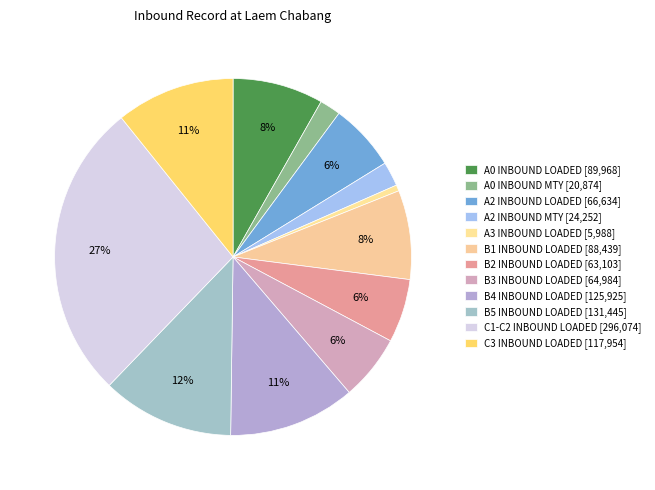

To the nearest percent, what portion does A0 INBOUND MTY represent?

2%